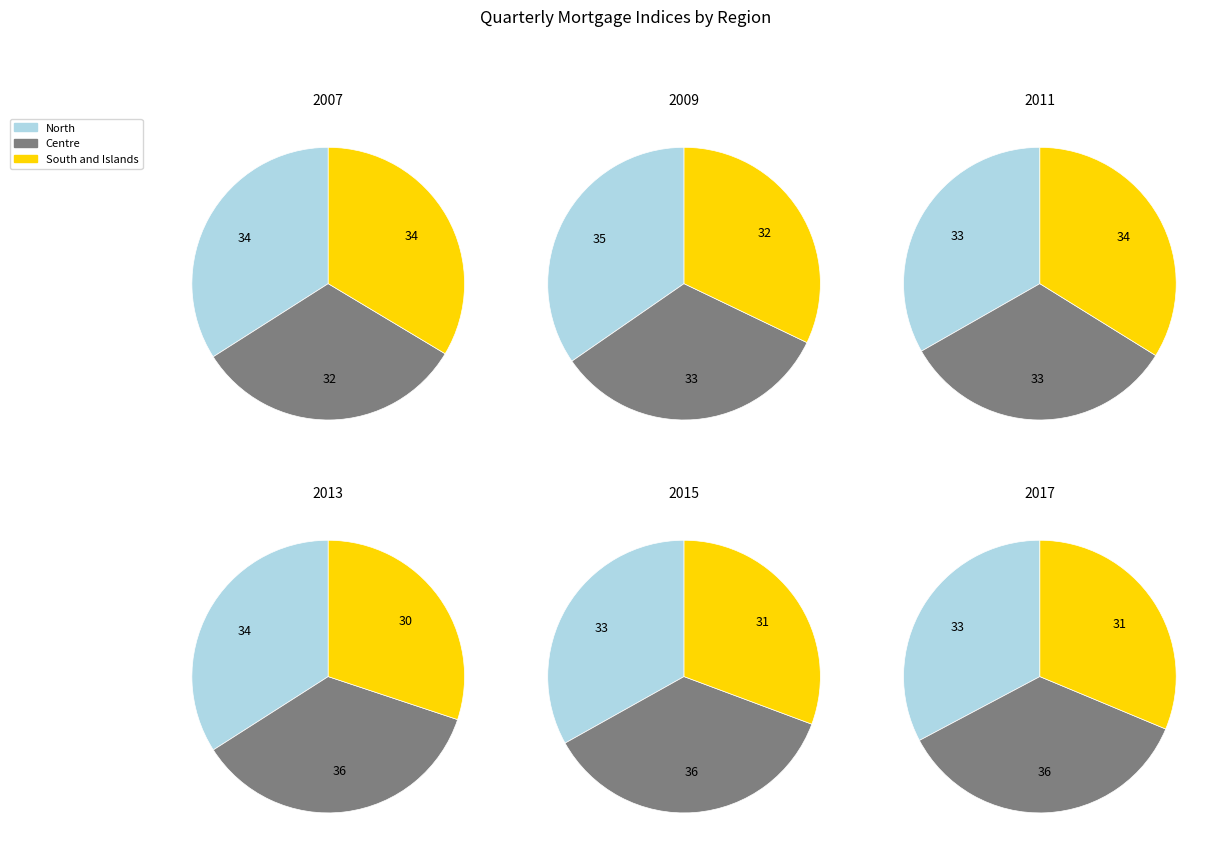

Which slice is the largest?

North